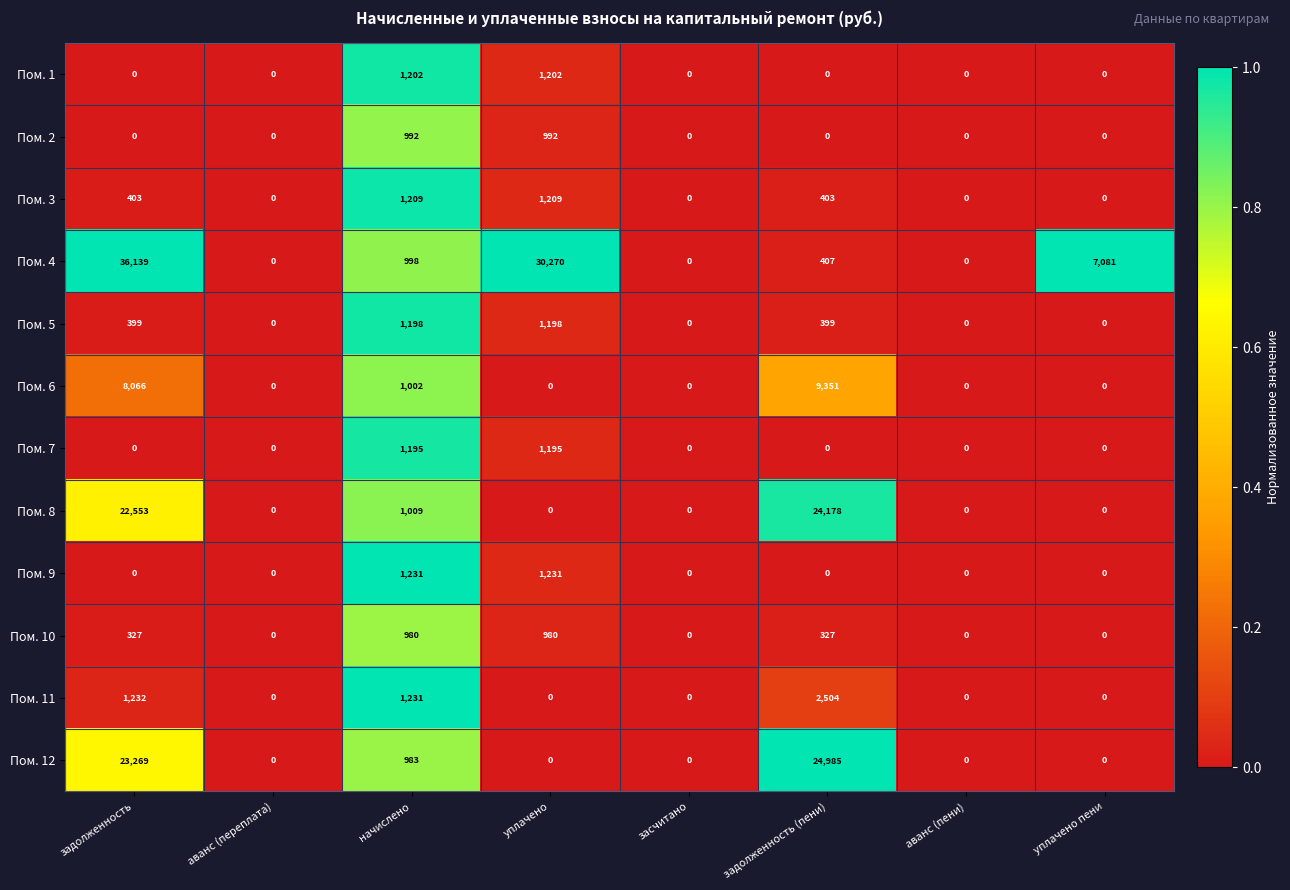

Between уплачено and засчитано, which series saw the biggest shift?

Пом. 4